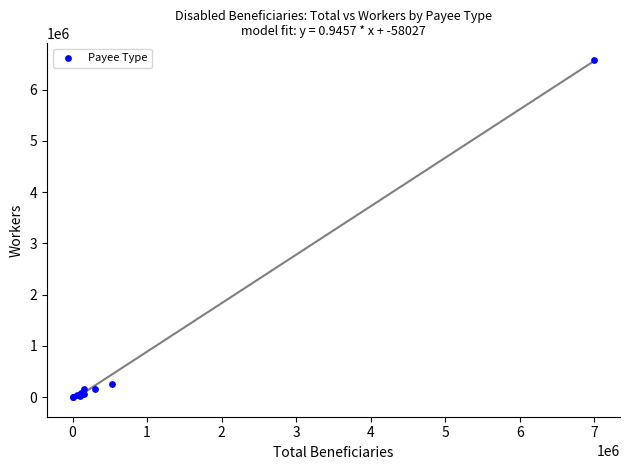

What Y value in the scatter plot is closest to 3288391?

250437